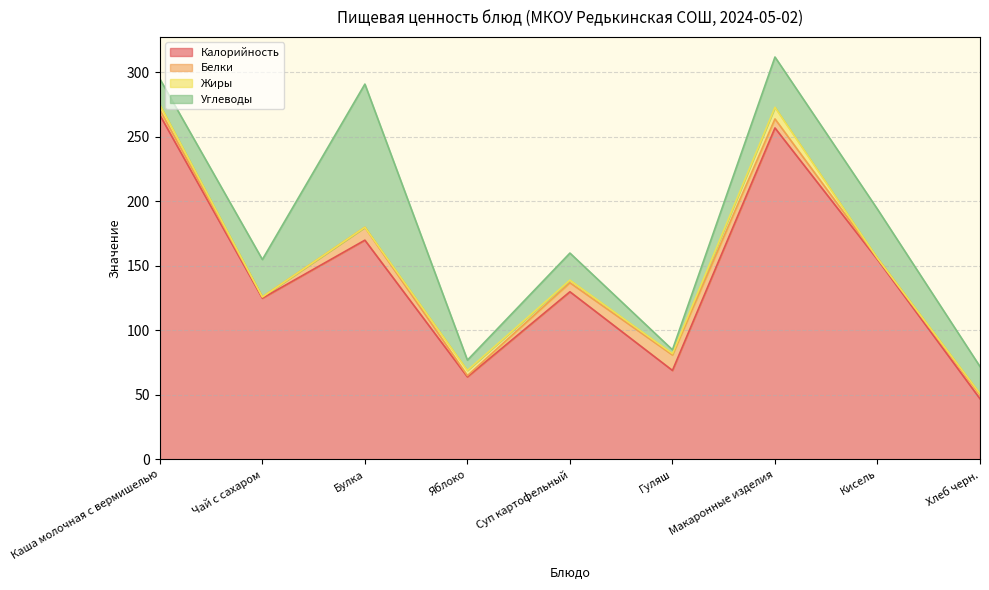

Between Суп картофельный and Кисель, which series saw the biggest shift?

Калорийность